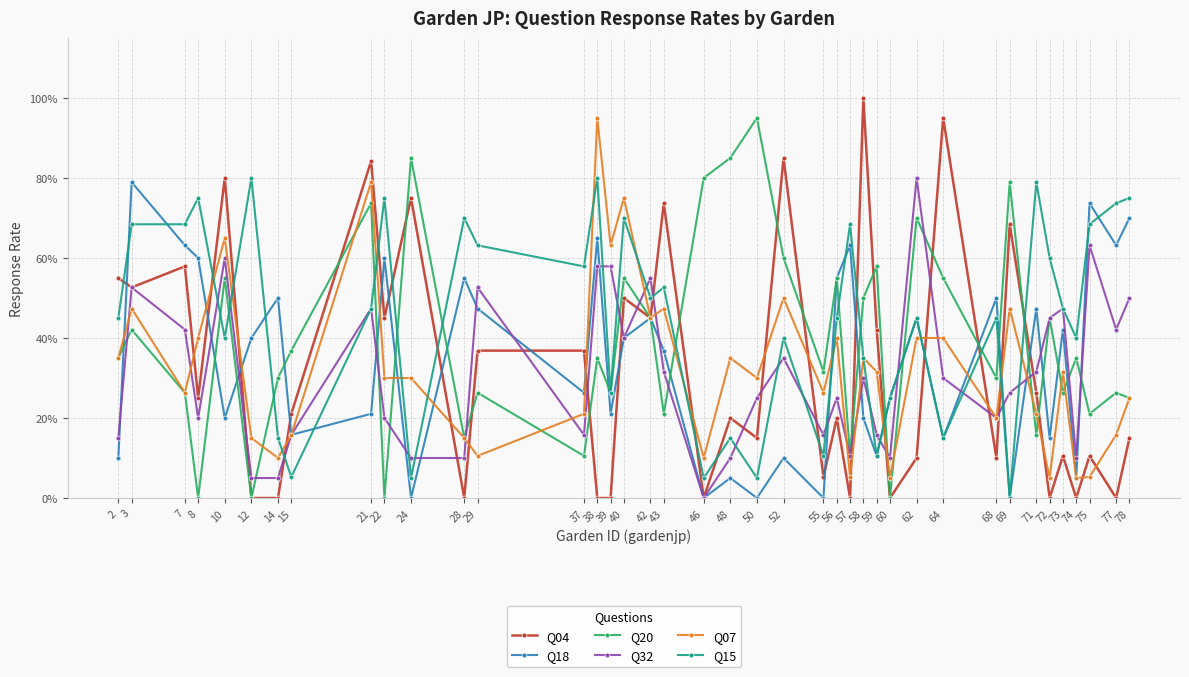

At which category does the chart reach its minimum across all series?

12